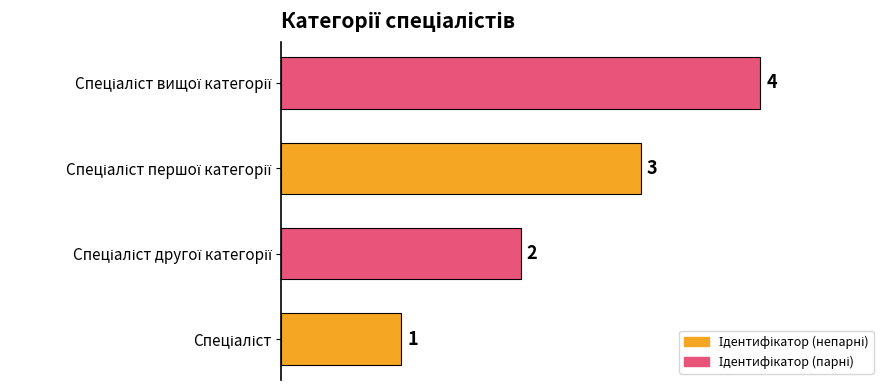

What is the maximum value shown in the chart?

4